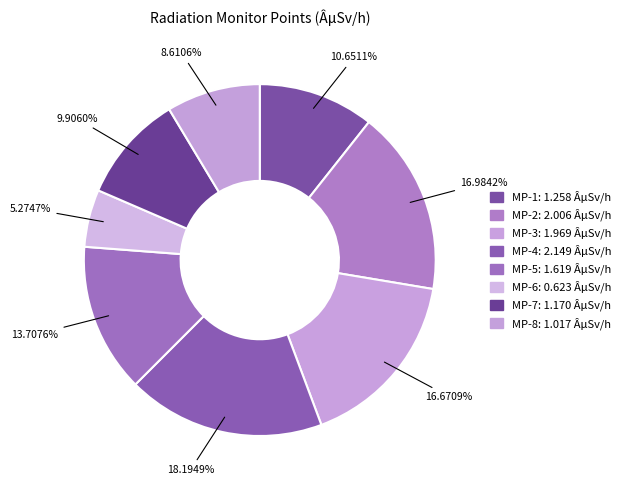

Rank the categories by value from highest to lowest.

MP-4, MP-2, MP-3, MP-5, MP-1, MP-7, MP-8, MP-6